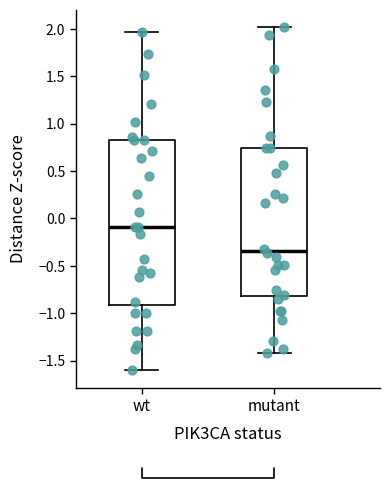

Where is the lower edge of the box for wt on the y-axis? The values are not printed on the chart, so give them approximately, as read against the axis.

-0.90